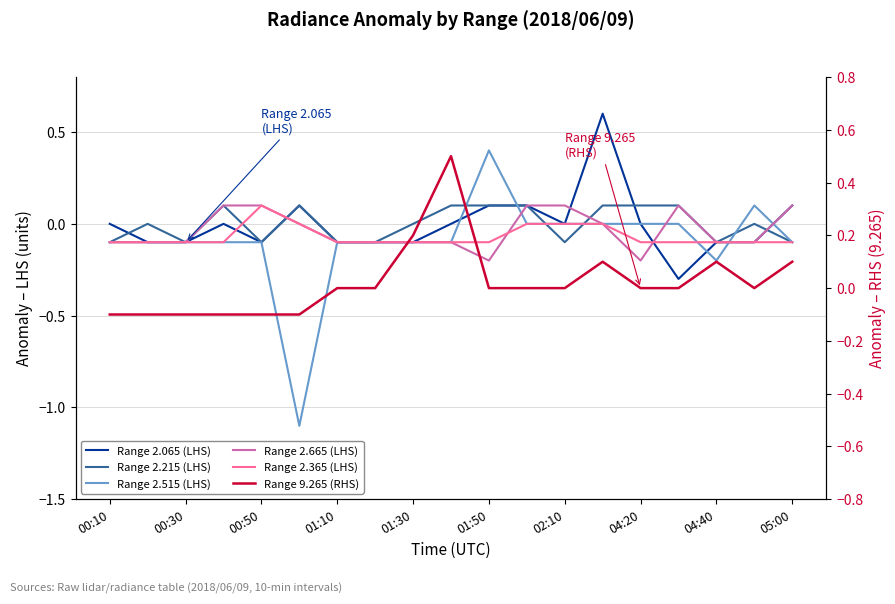

What is the difference between the maximum and second lowest values in the Range 2.215 (LHS) series?

0.2